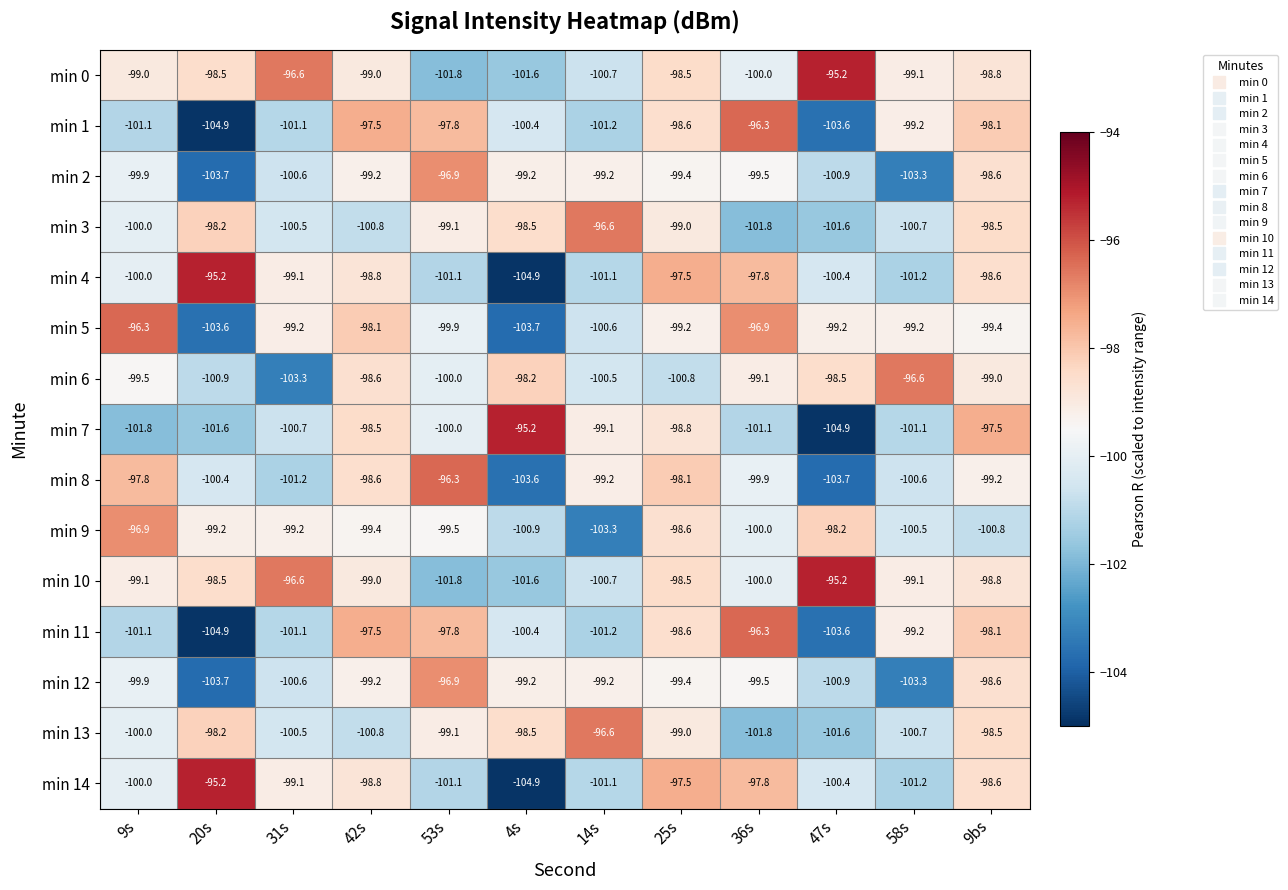

At which label does min 7 reach its peak?

4s